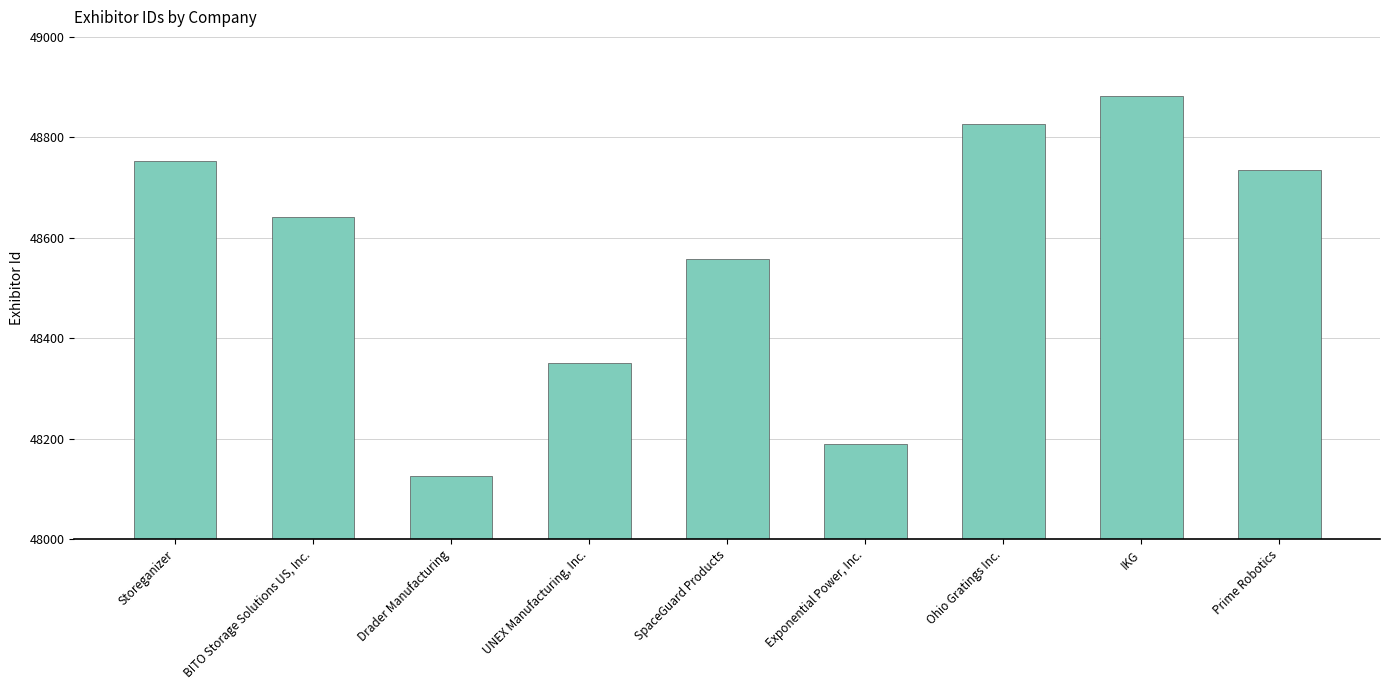

List the labels in order of value, smallest first.

Drader Manufacturing, Exponential Power, Inc., UNEX Manufacturing, Inc., SpaceGuard Products, BITO Storage Solutions US, Inc., Prime Robotics, Storeganizer, Ohio Gratings Inc., IKG